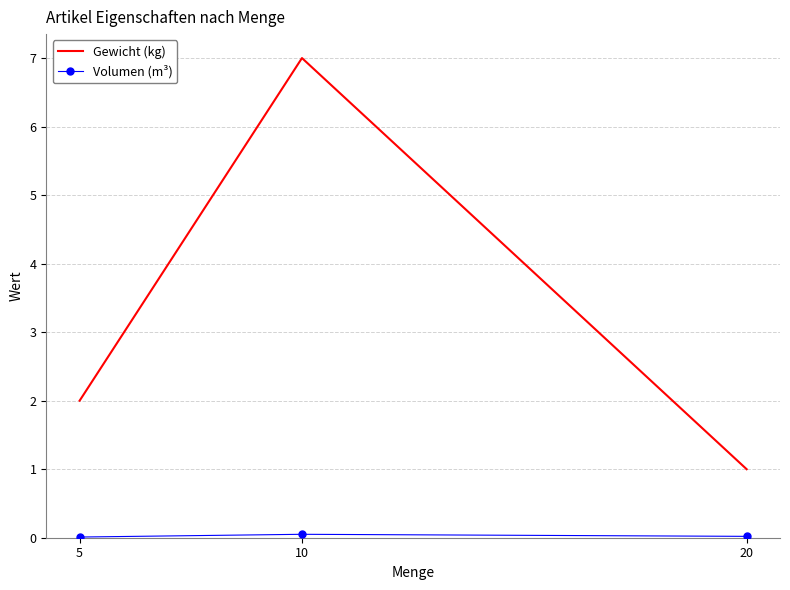

True or false: Gewicht (kg) has a value of 1.4 at 20.

False